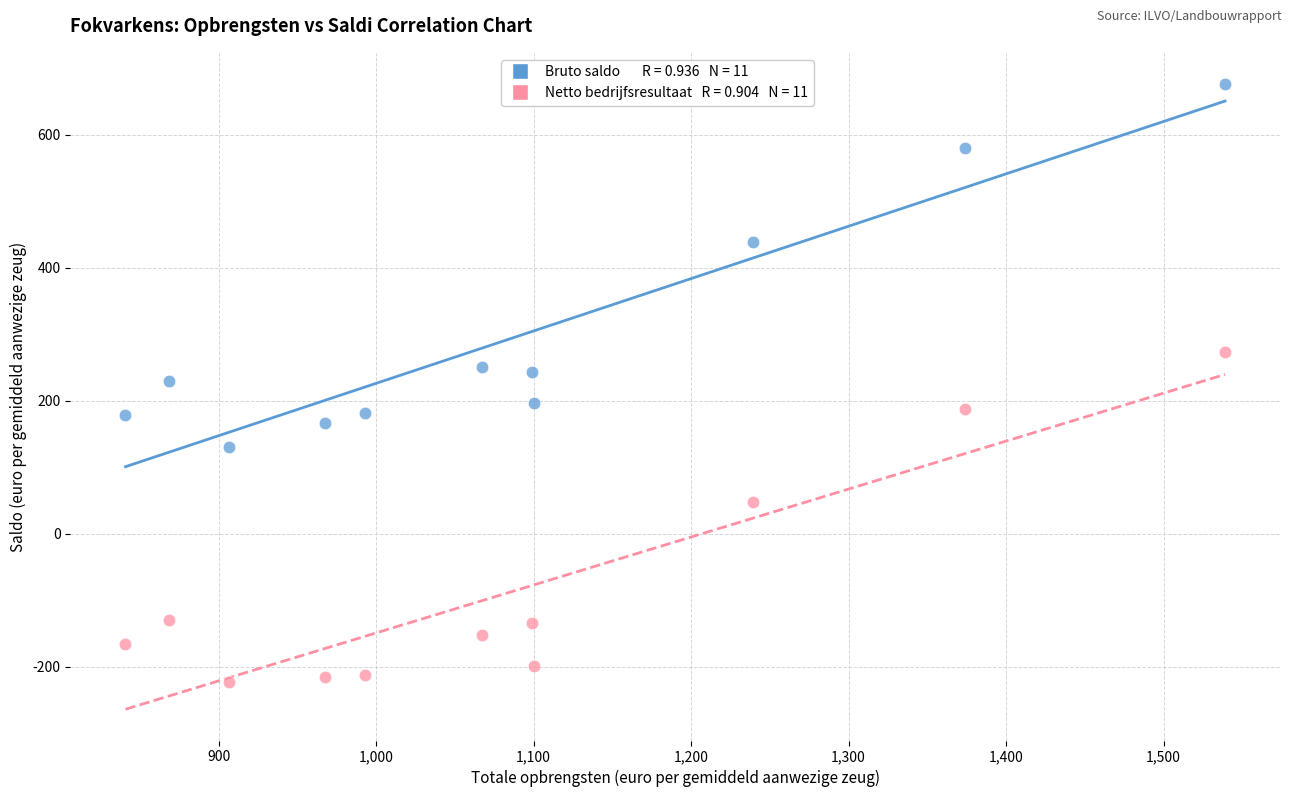

Across all data points, what is the range of X values (max minus min)?

698.2